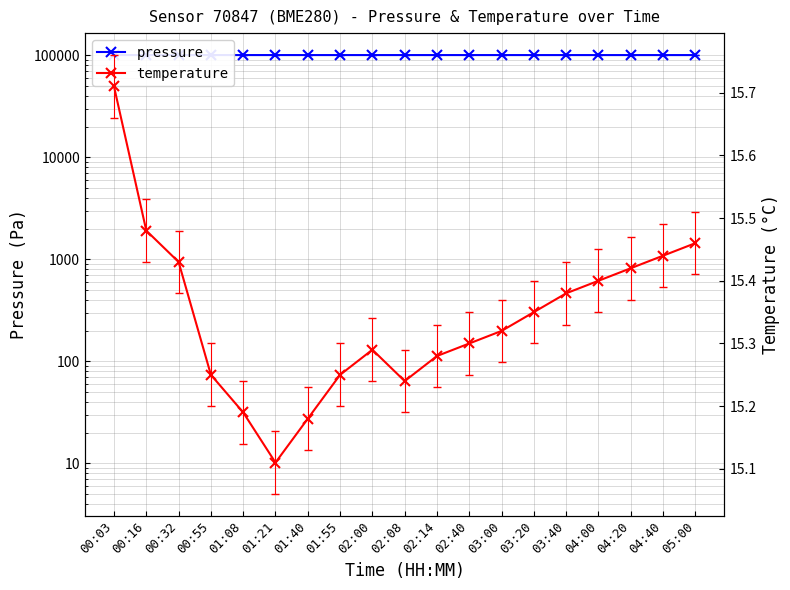

Count the temperature values in the range 15 to 16.

19